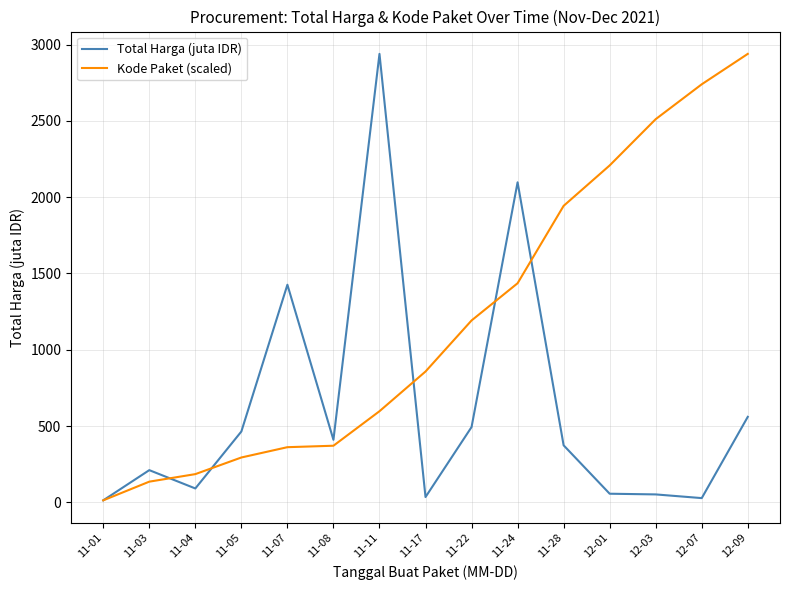

What is the difference between the Total Harga (juta IDR) values at 11-04 and 12-01?

34.5